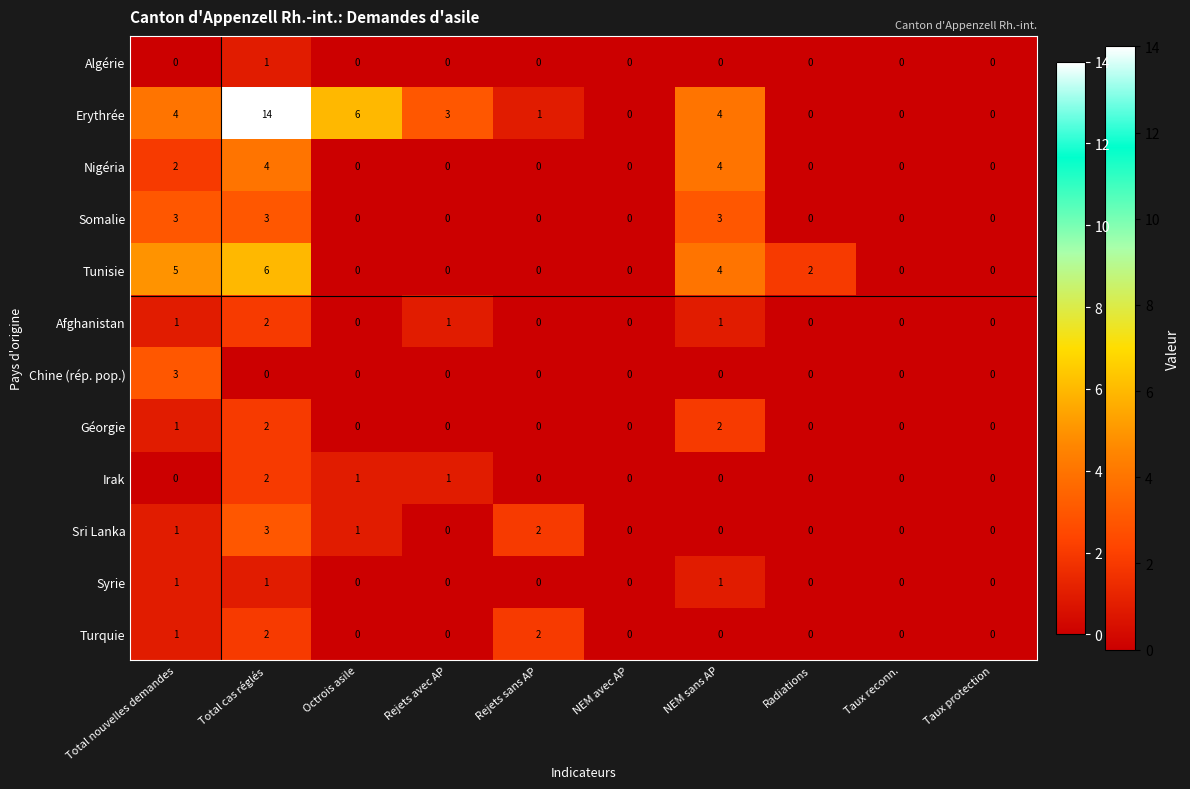

Is it true that Somalie equals 0 at Rejets sans AP?

True